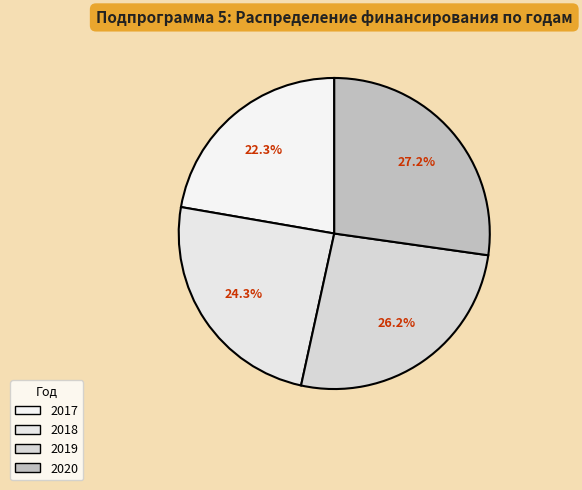

To the nearest percent, what is the difference between the 2020 and 2019 slice percentages?

1%